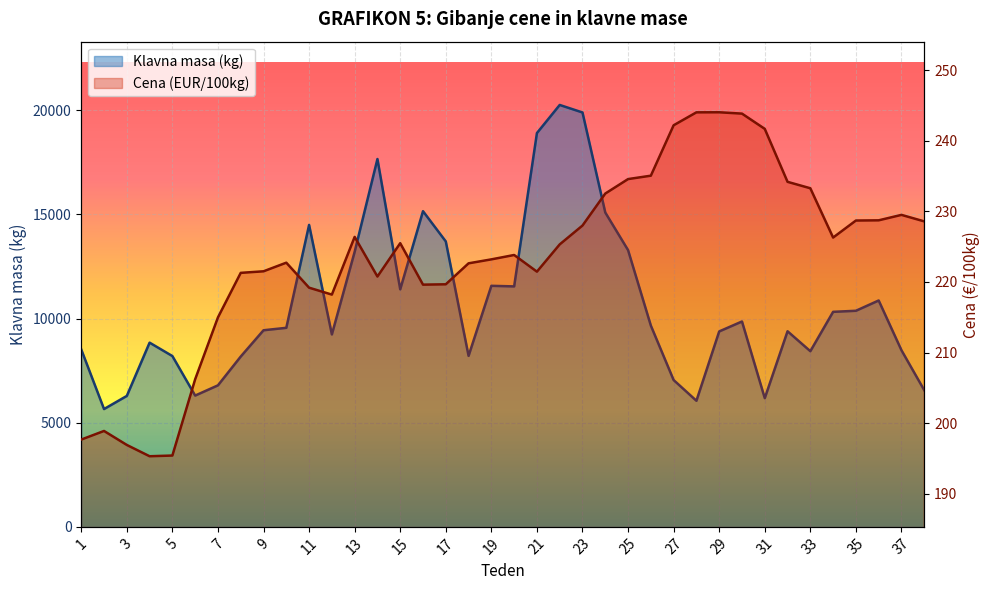

What is the value of the Cena (EUR/100kg) point at the 37th from the left?

229.5